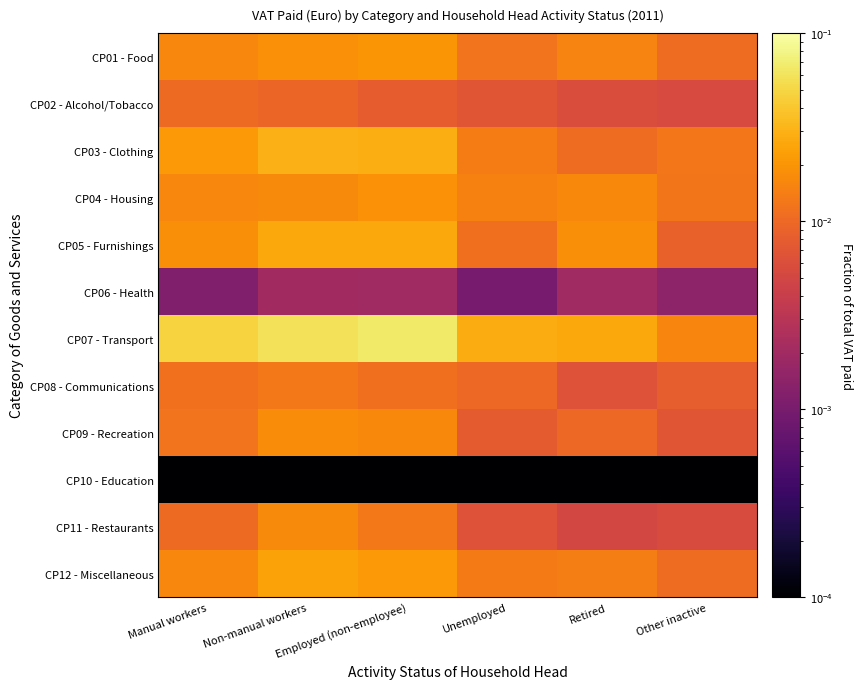

At which category is the sum across all series the highest?

Non-manual workers